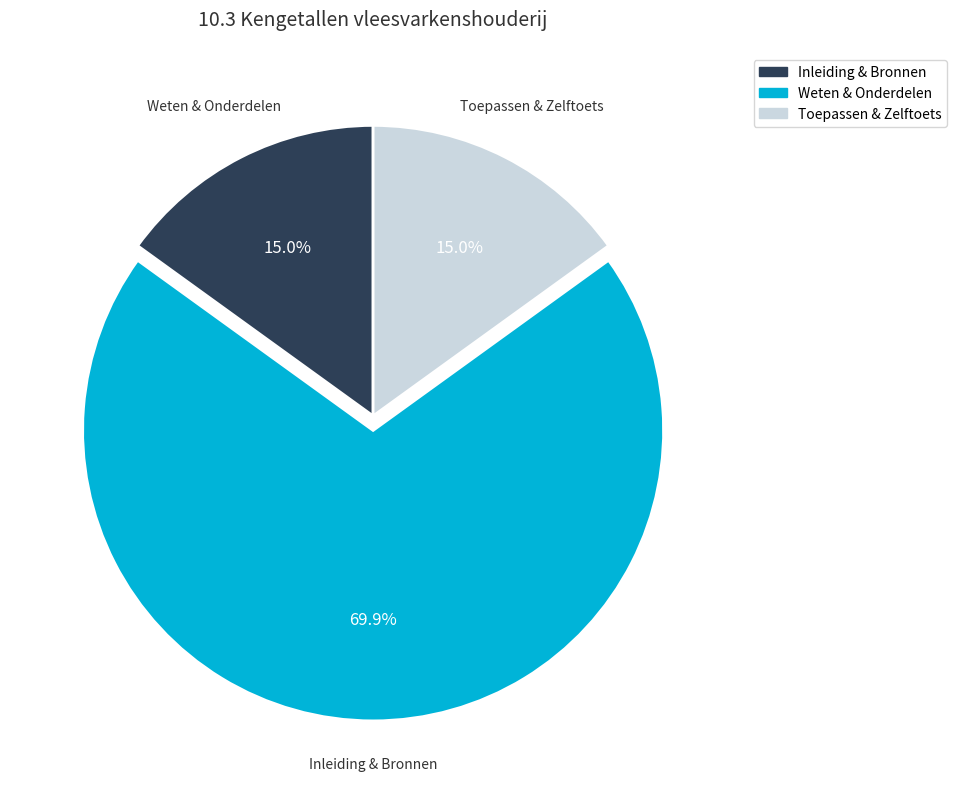

To the nearest percent, what is the average slice percentage?

33%